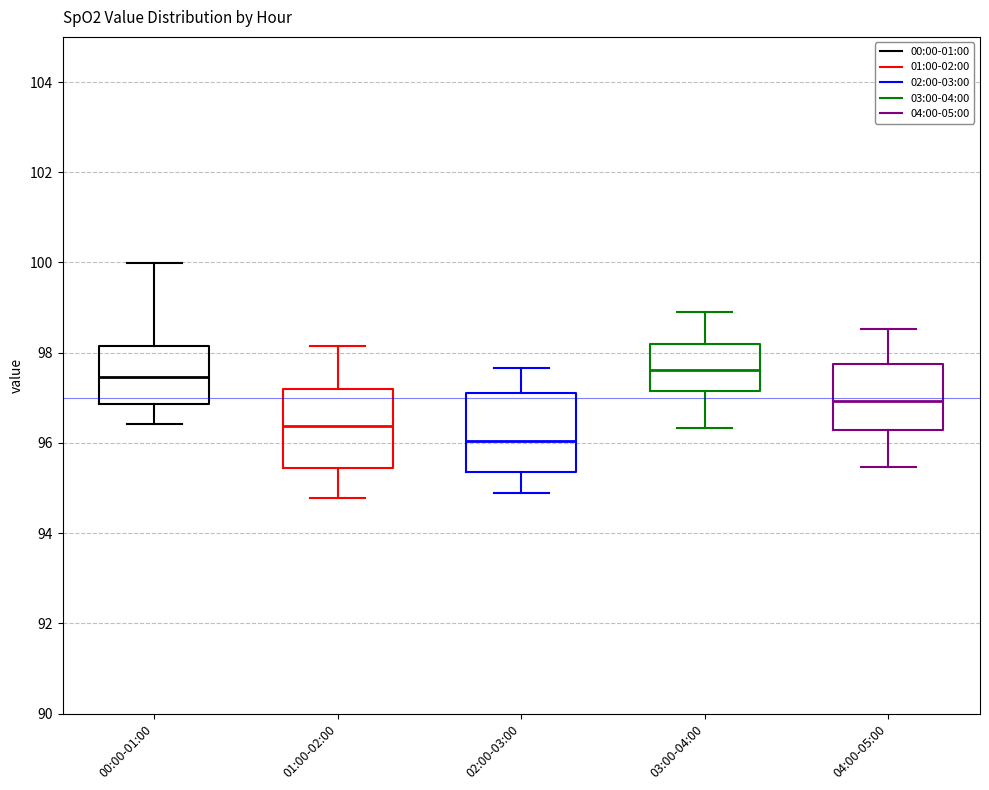

Which box has the lowest median line?

02:00-03:00